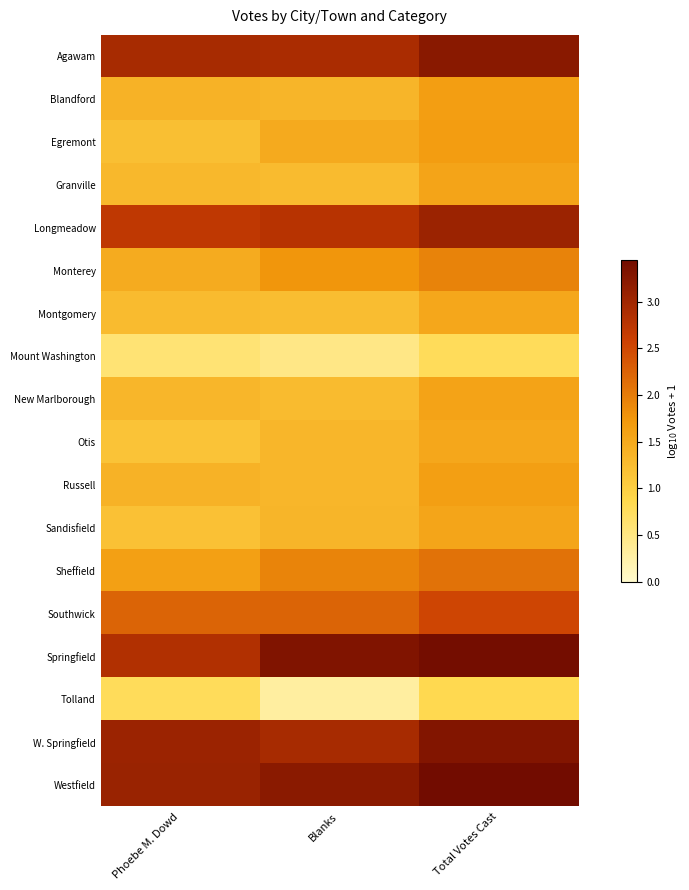

At how many categories does at least one series exceed 0?

3